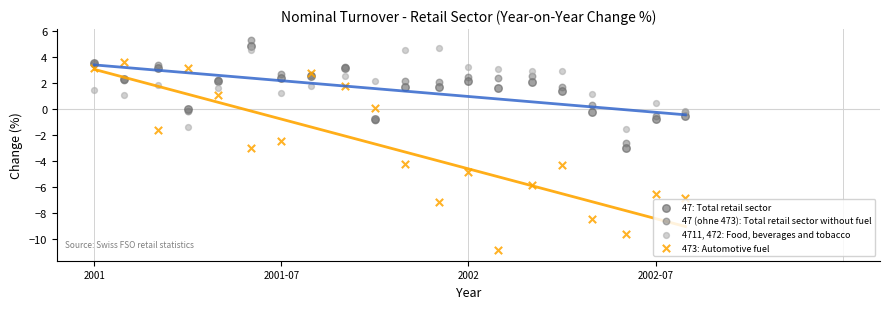

Which series has the widest spread of Y values?

473: Automotive fuel